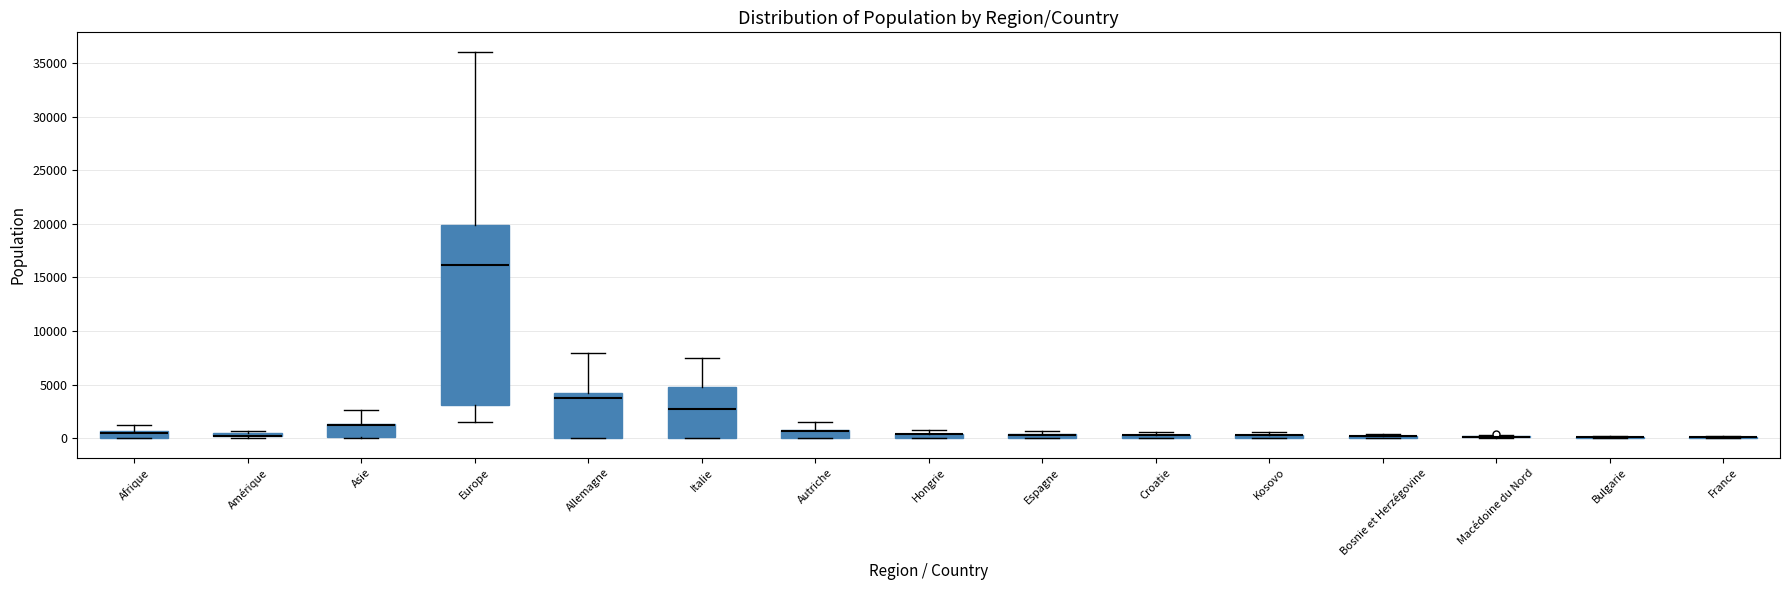

Which box is the tallest, from its lower edge to its upper edge?

Europe